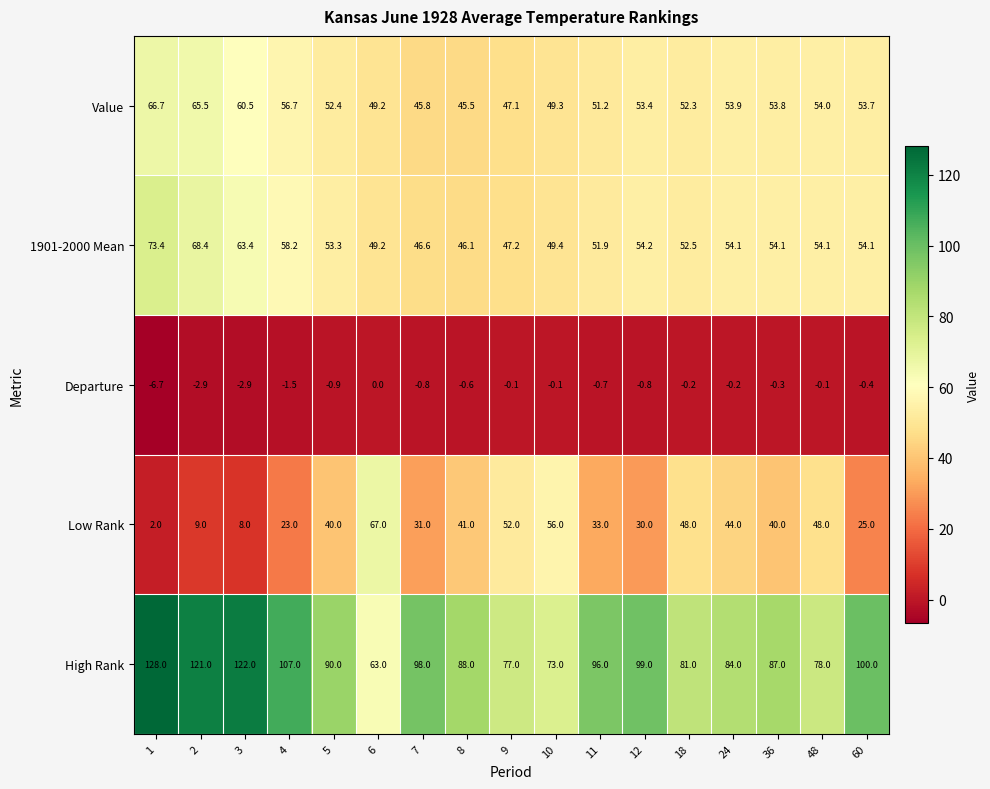

Read the Departure value at 11.

-0.7